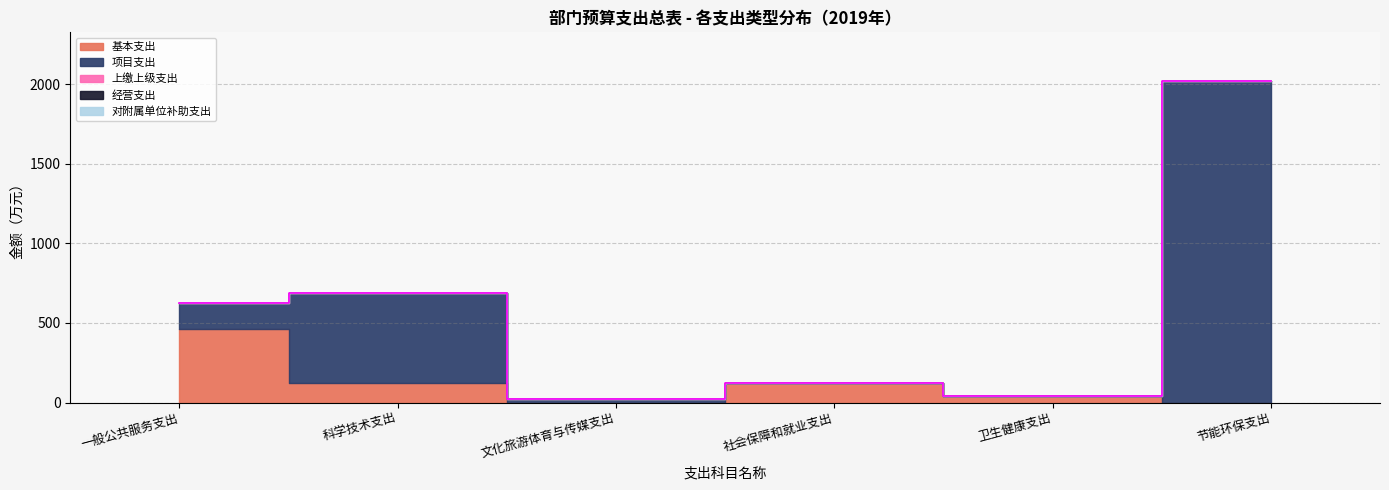

What position from the left is 文化旅游体育与传媒支出?

3